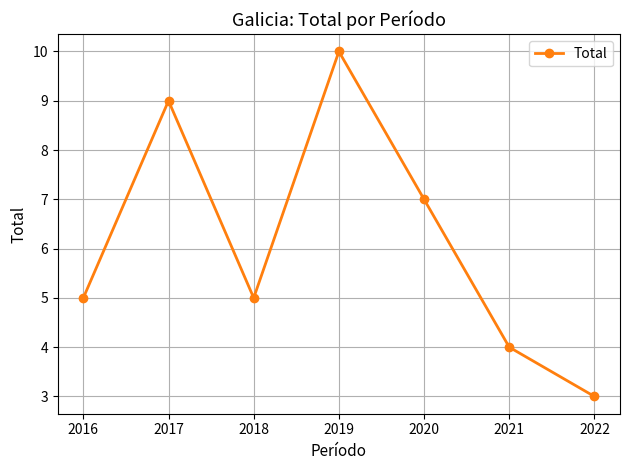

At which category does the chart reach its minimum across all series?

2022